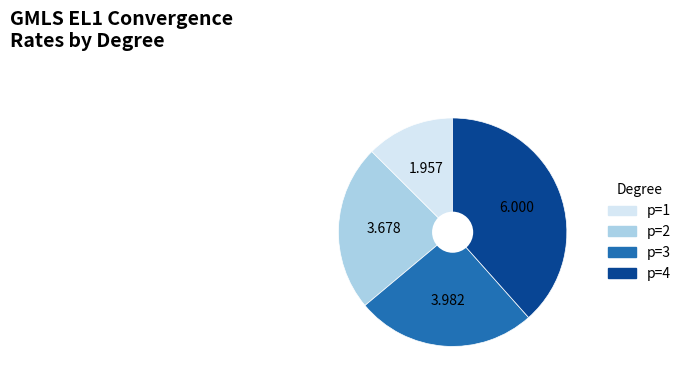

Rank the categories by value from lowest to highest.

p=1, p=2, p=3, p=4